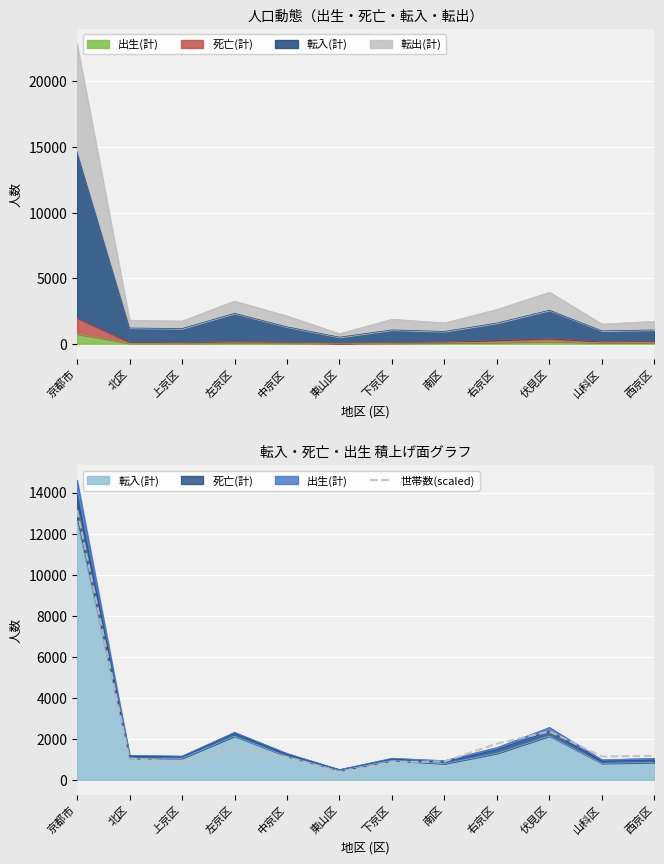

Reading left to right, list all the values displayed in this chart.

13149.9	1041.1	869.8	1559.4	1103.1	377.6	872.8	894.7	1765.4	2358.5	1140.2	1167.4